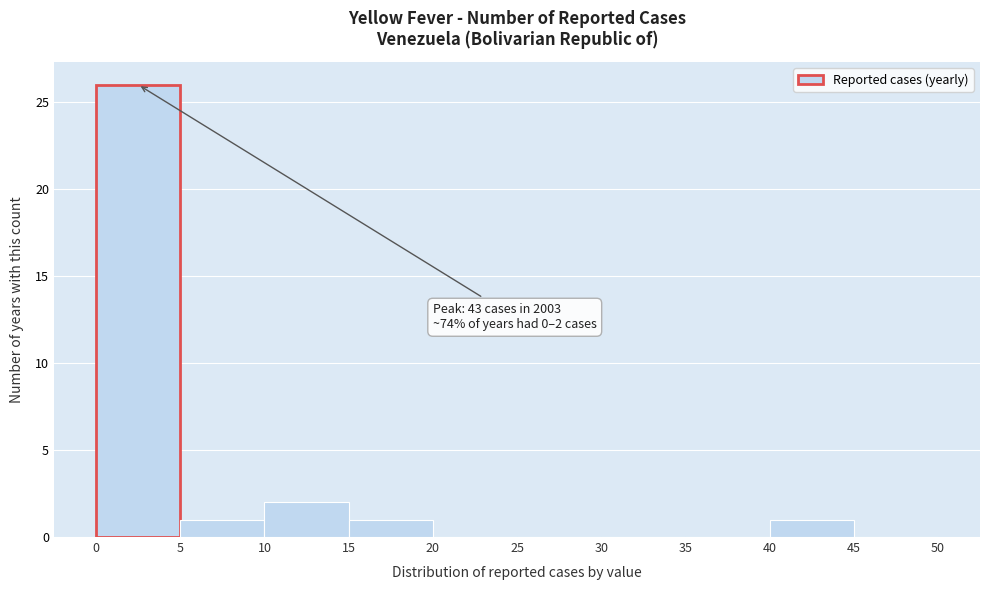

Which range on the x-axis has the tallest bar?

0 to 5